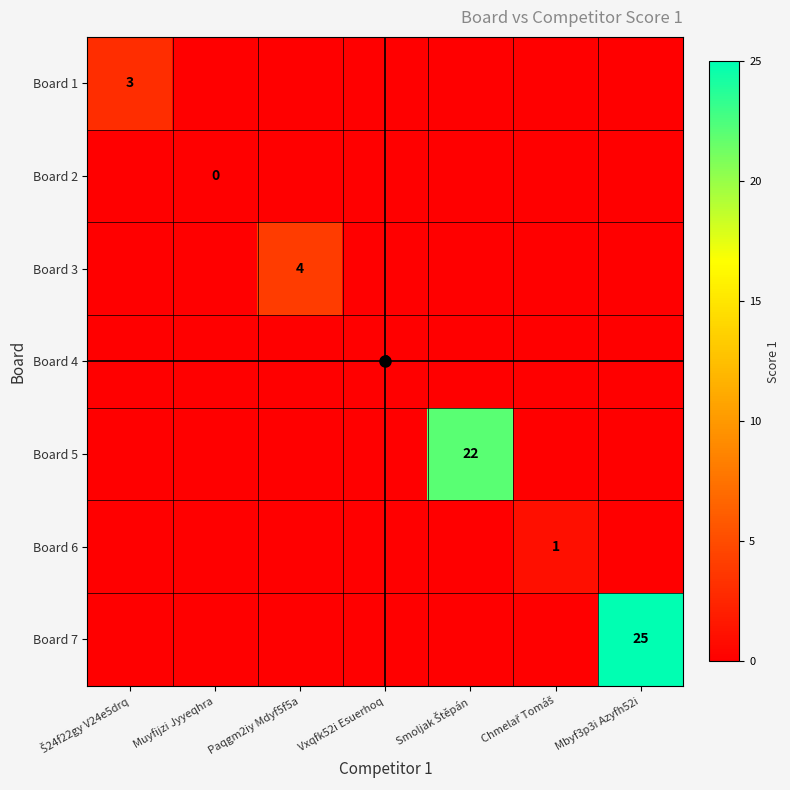

Is it true that Board 6 equals 0 at Chmelař Tomáš?

False